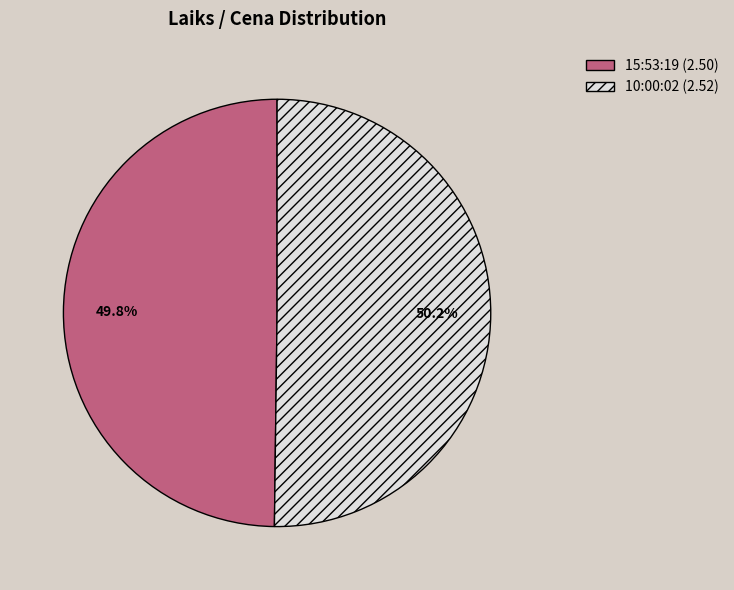

Do 15:53:19 and 10:00:02 together represent more than half of the pie?

Yes